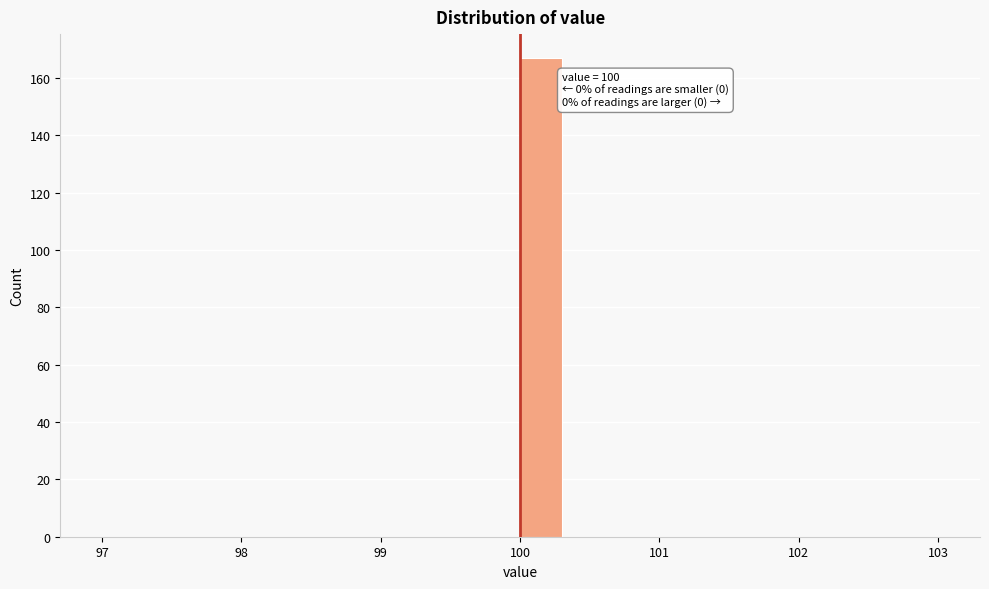

Read against the x-axis, roughly where is the centre of the tallest bar?

100.2